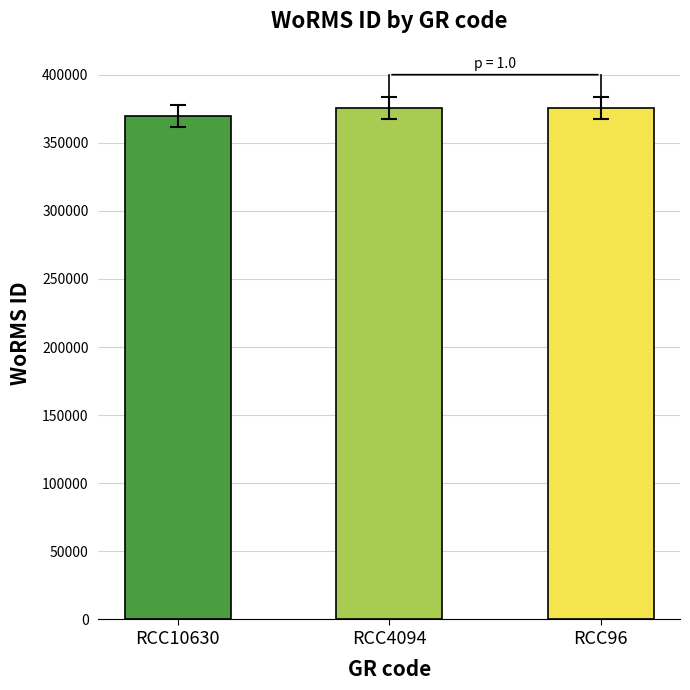

The chart shows a value of 598353 at RCC10630. True or false?

False